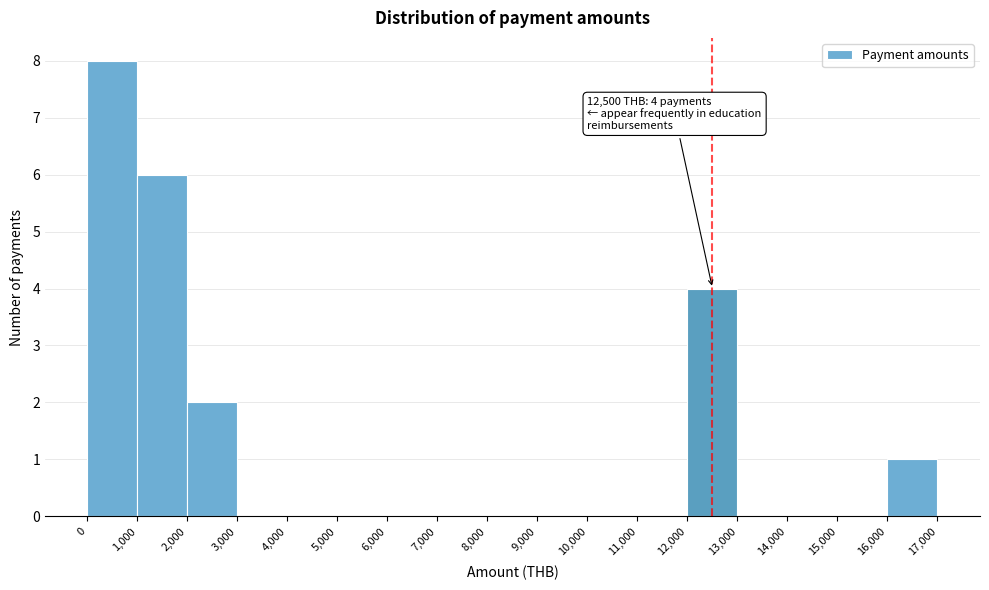

Which range on the x-axis has the tallest bar?

0 to 1,000